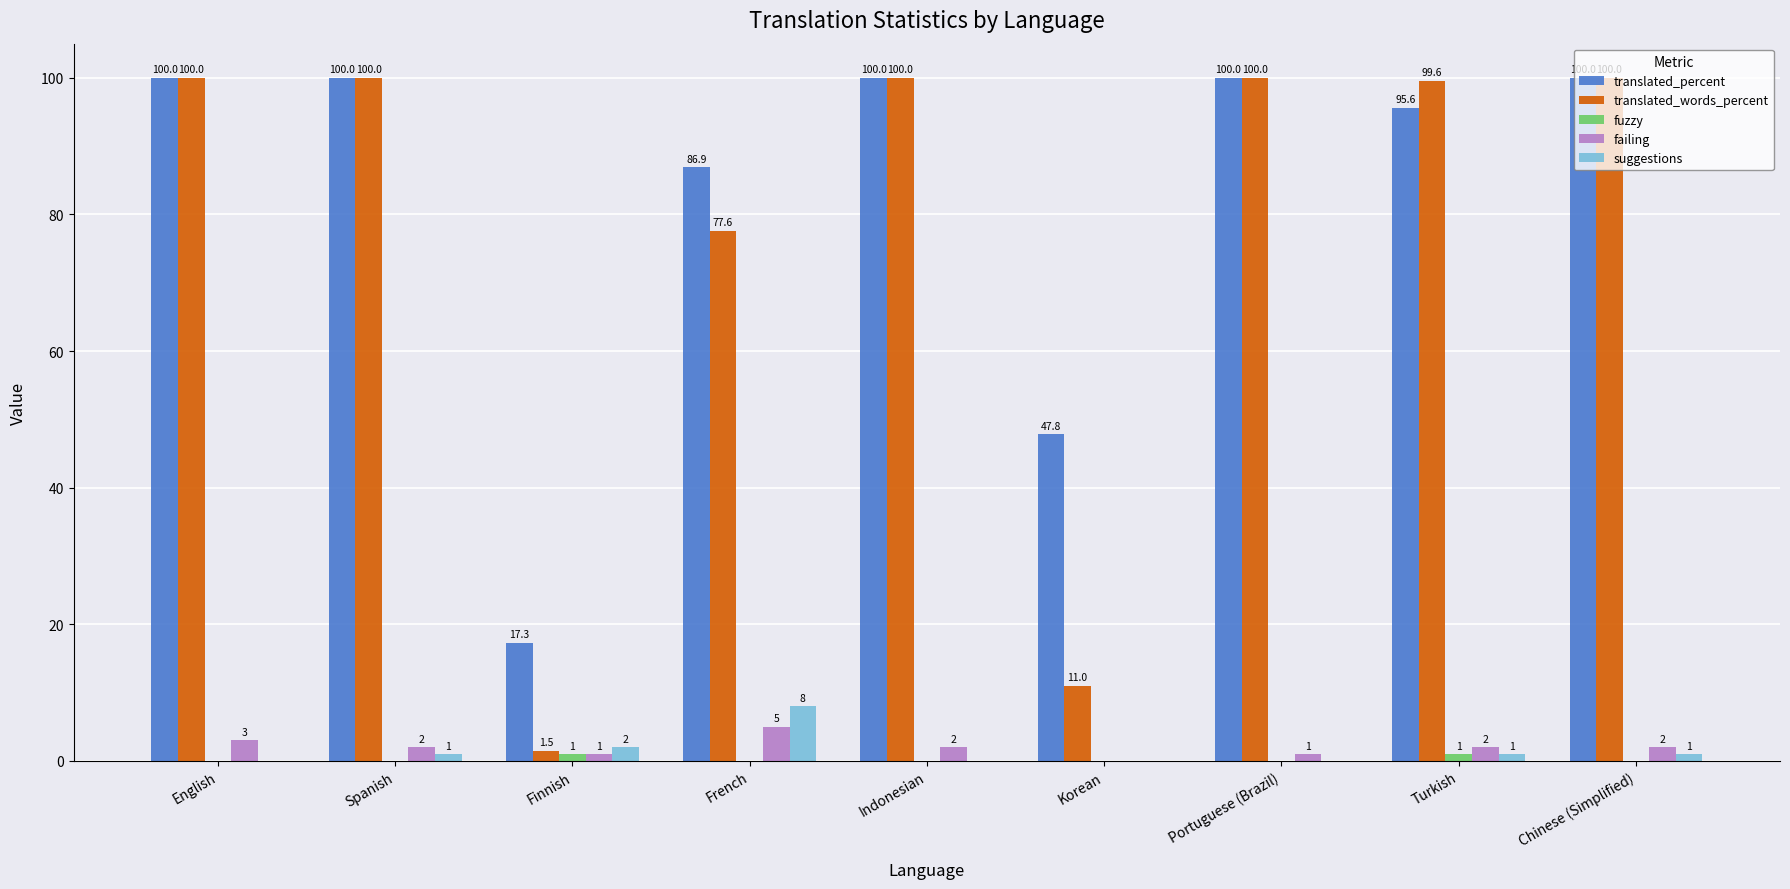

Between Spanish and Indonesian, which series saw the biggest shift?

suggestions